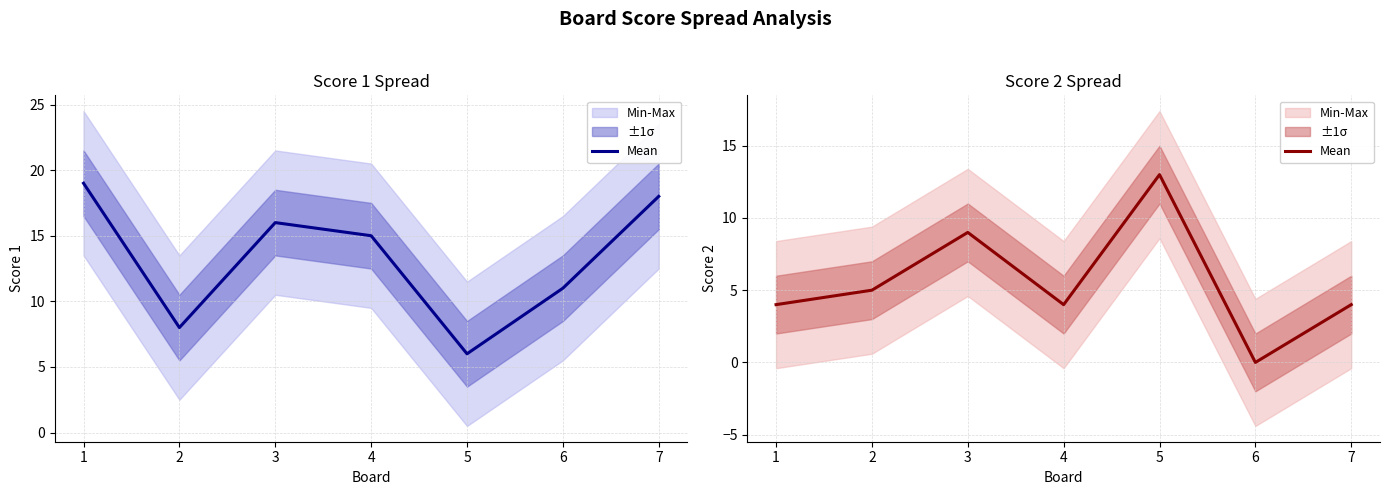

What is the sum of all values?

39